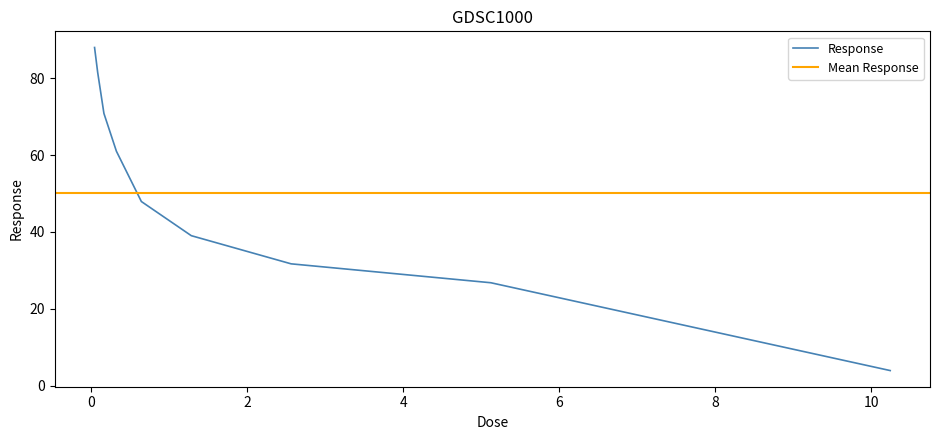

What is the label of the 4th point from the right?

1.28